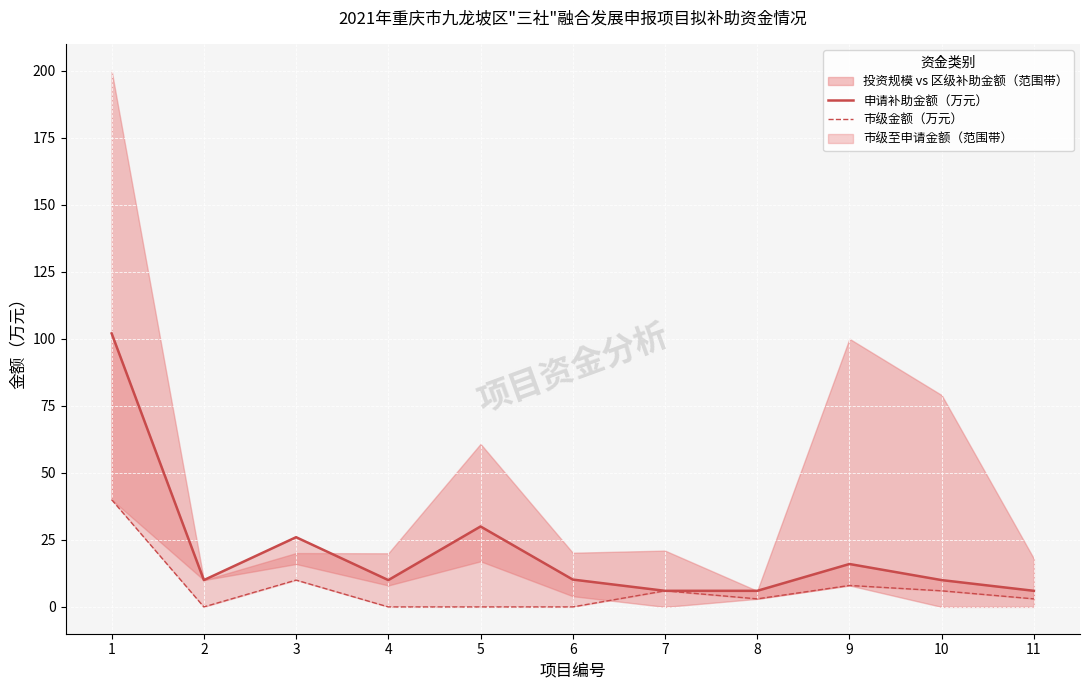

Which series changed the most between 10 and 11?

申请补助金额（万元）